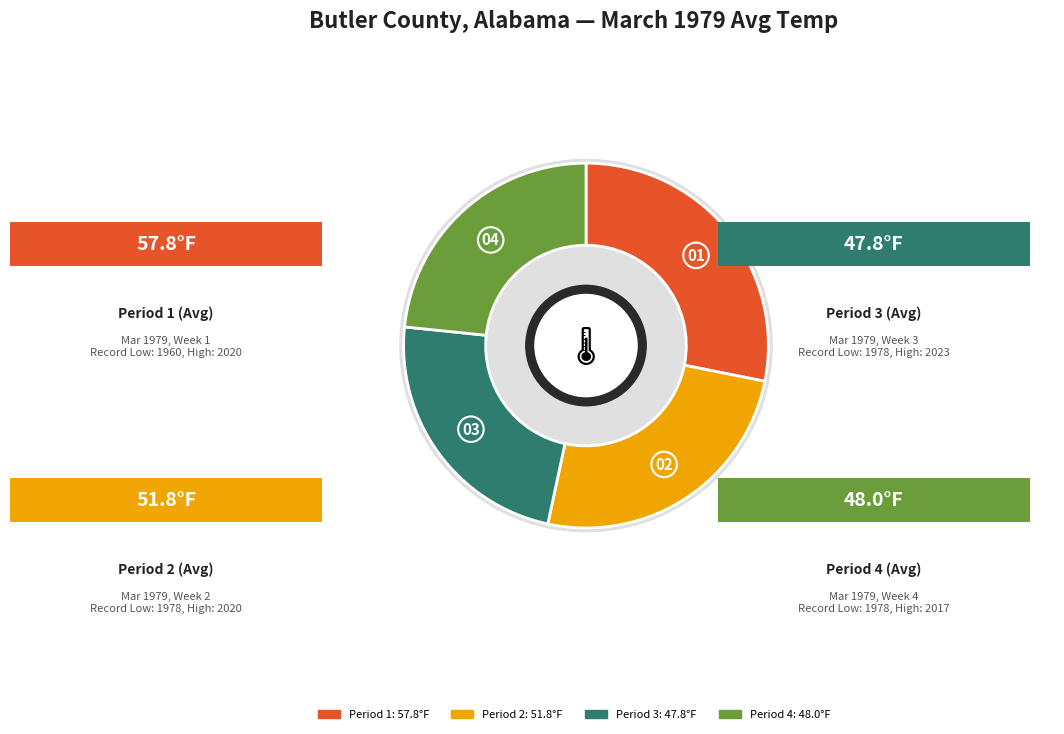

Which slice is the smallest?

Period 3